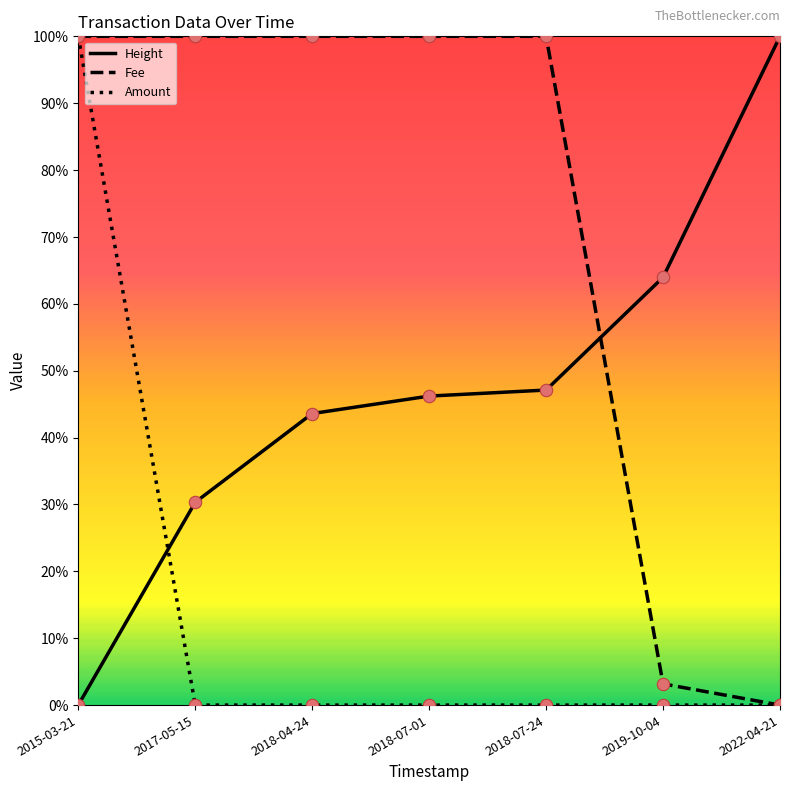

What are all the series names shown in the legend?

Height, Fee, Amount